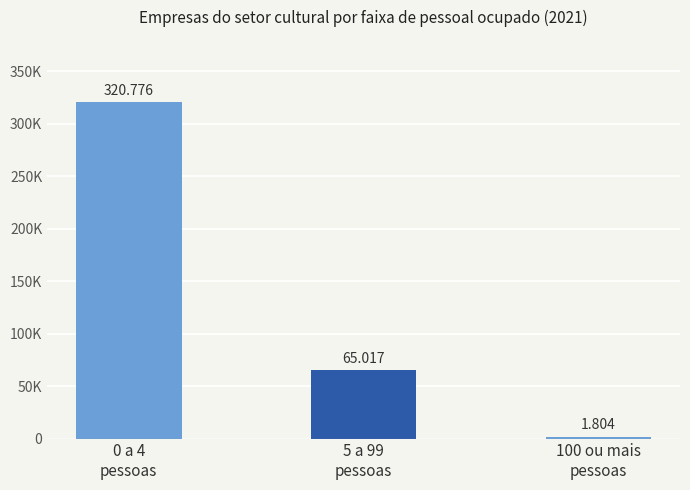

Read the value at 100 ou mais
pessoas, to the nearest 10.

1800